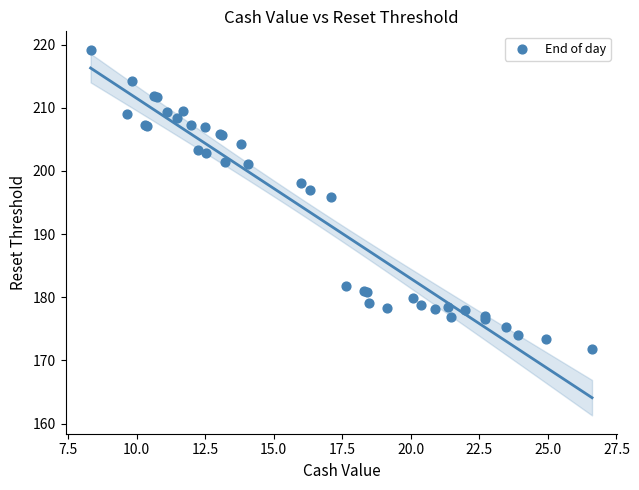

What Y value in the scatter plot is closest to 195?

196.0